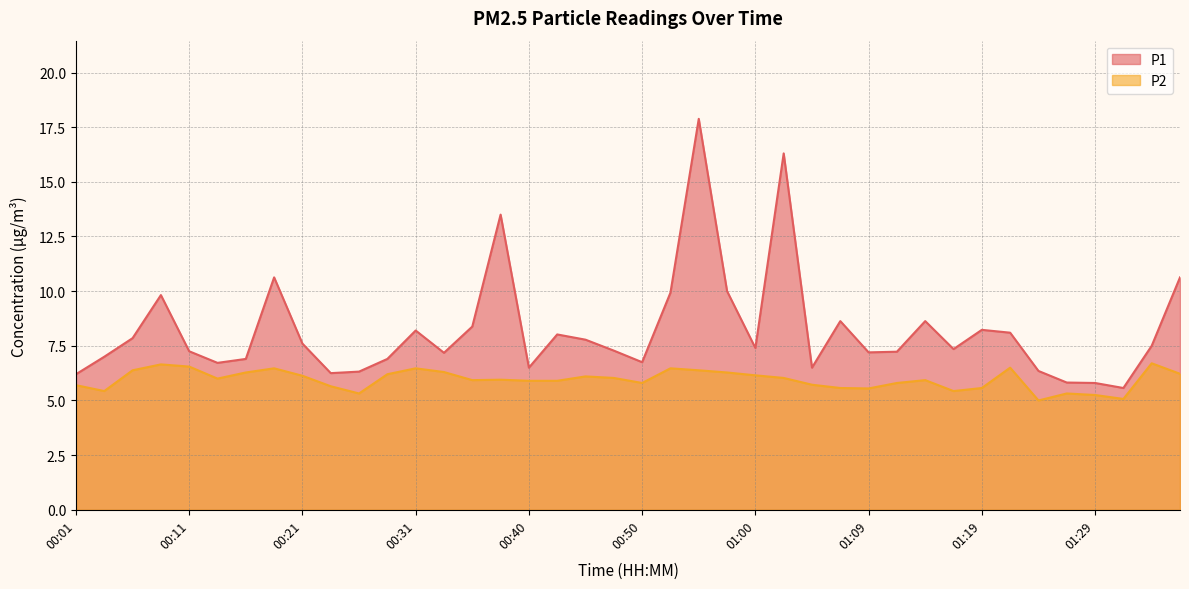

What is the sum of the P1 values at 00:13 and 00:03?

13.7